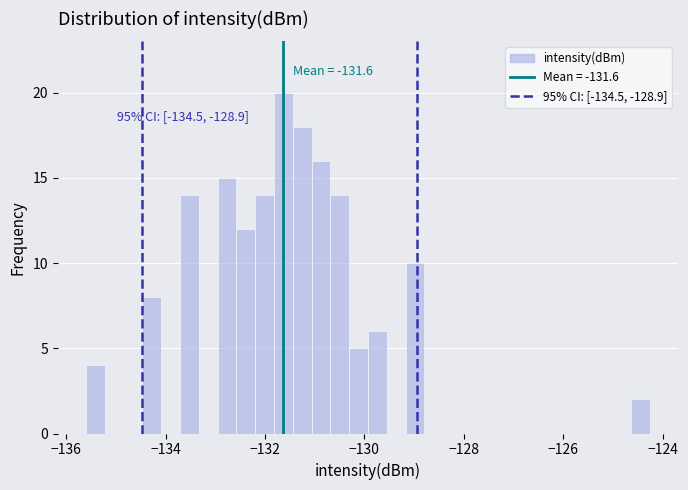

Around what value on the x-axis is the tallest bar? Give the approximate position of its centre, as read against the axis.

-131.6